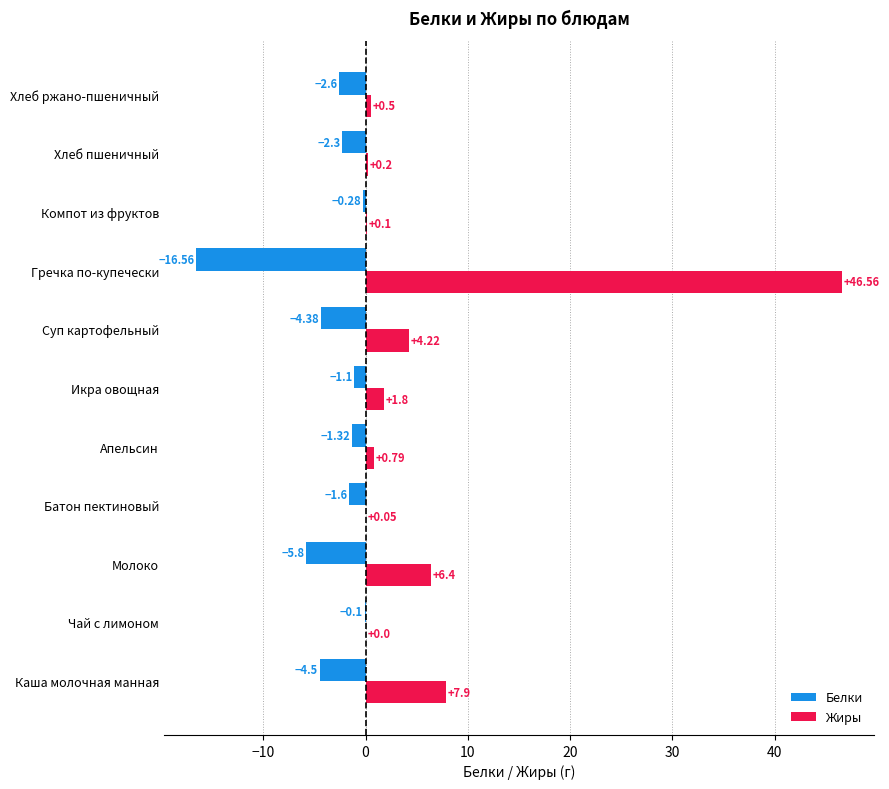

Which label corresponds to the largest value in the chart?

Гречка по-купечески